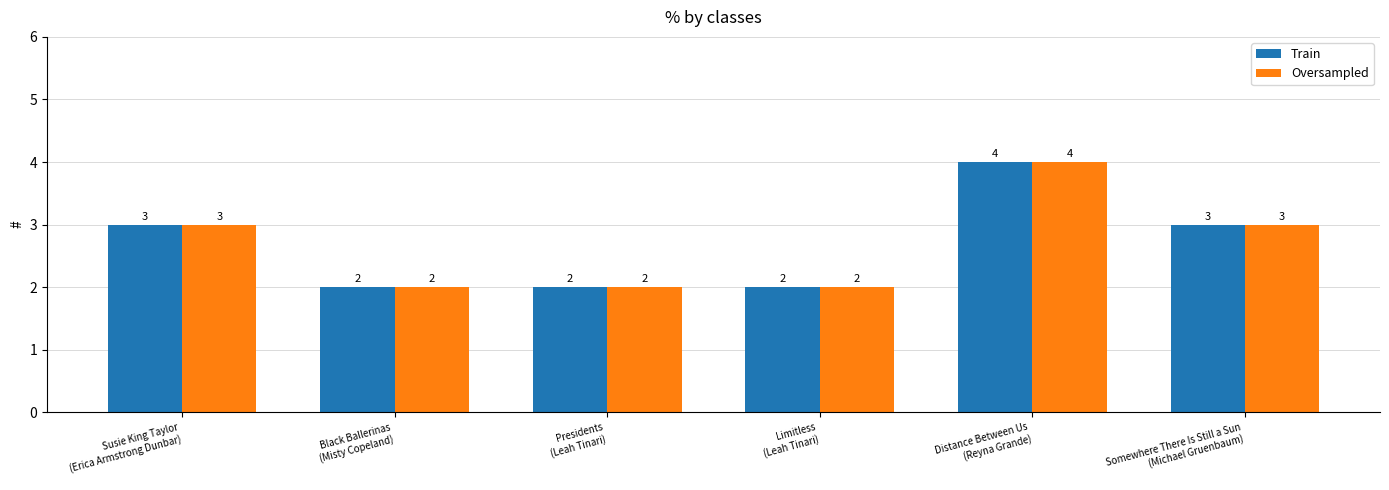

What is the sum of the Oversampled values at Black Ballerinas
(Misty Copeland) and Presidents
(Leah Tinari)?

4